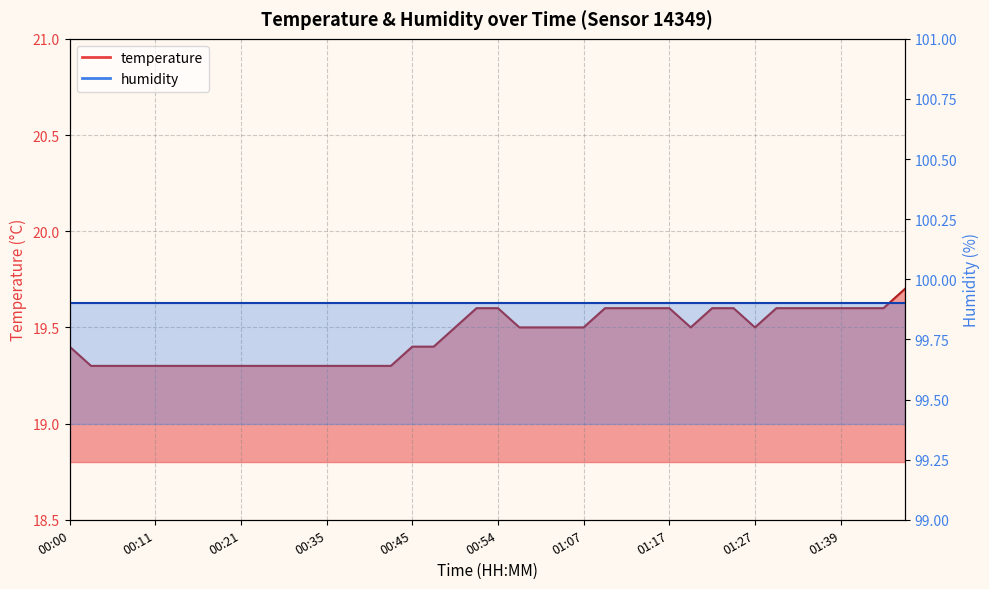

List the labels in order of value, largest first.

01:46, 00:52, 00:54, 01:09, 01:12, 01:14, 01:17, 01:22, 01:25, 01:30, 01:33, 01:36, 01:39, 01:41, 01:44, 00:49, 01:00, 01:02, 01:05, 01:07, 01:19, 01:27, 00:00, 00:45, 00:47, 00:03, 00:06, 00:08, 00:11, 00:15, 00:17, 00:19, 00:21, 00:24, 00:30, 00:32, 00:35, 00:38, 00:40, 00:42